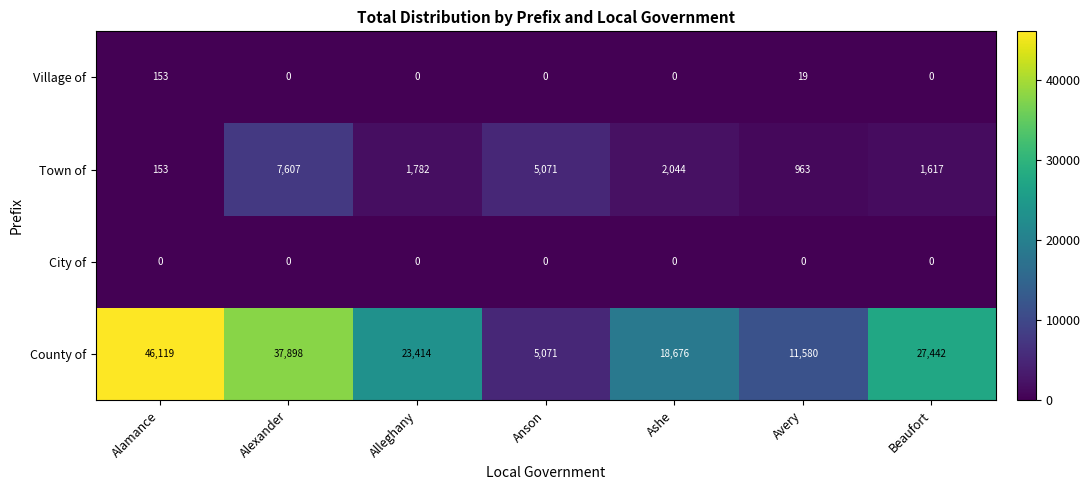

Is the value of Village of at Avery greater than the value of City of at Alleghany?

Yes